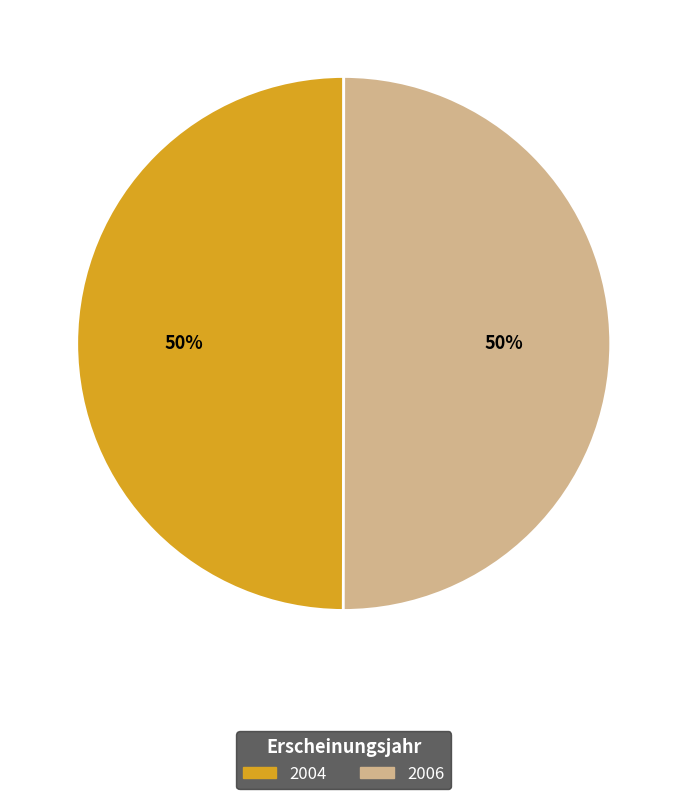

Approximately how many times larger is the value at 2006 compared to 2004?

1.0